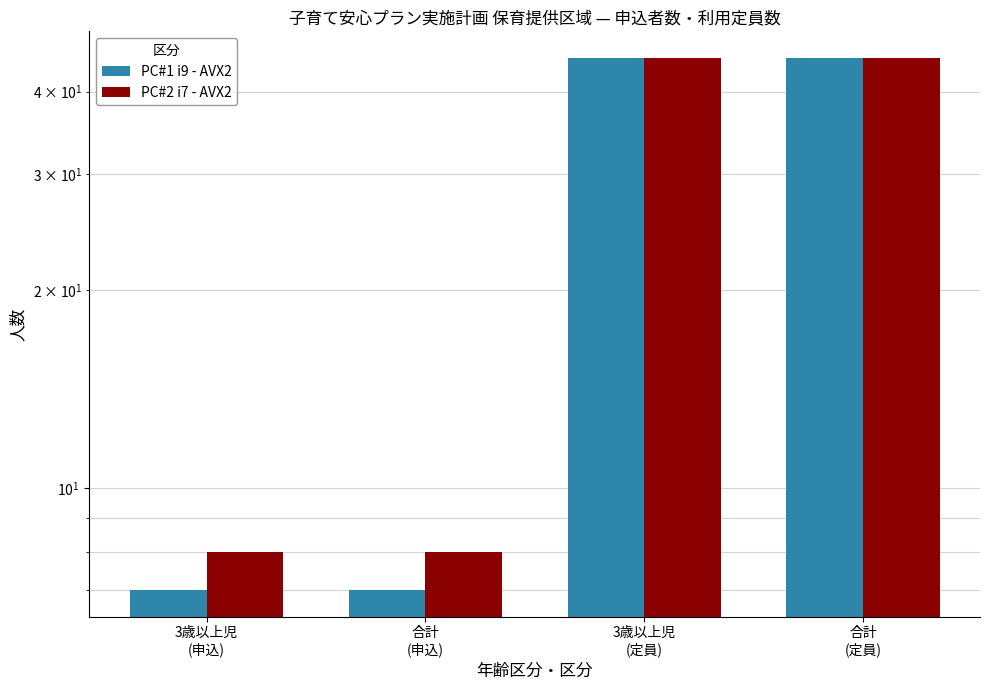

What is the difference between the PC#1 i9 - AVX2 values at 合計
(申込) and 合計
(定員)?

38